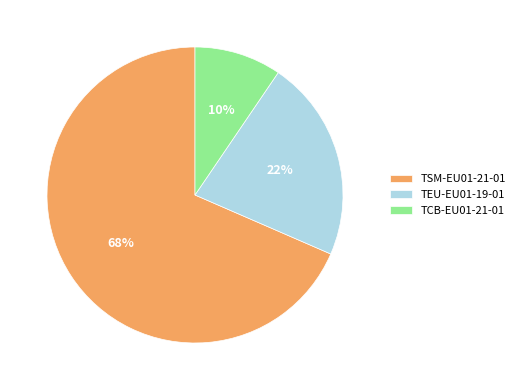

Which category has the smallest portion of the pie?

TCB-EU01-21-01